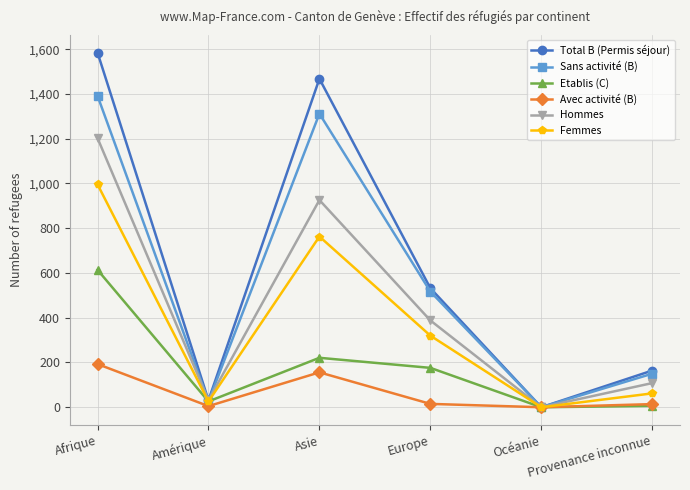

What is the difference between the highest and lowest values at Afrique?

1392